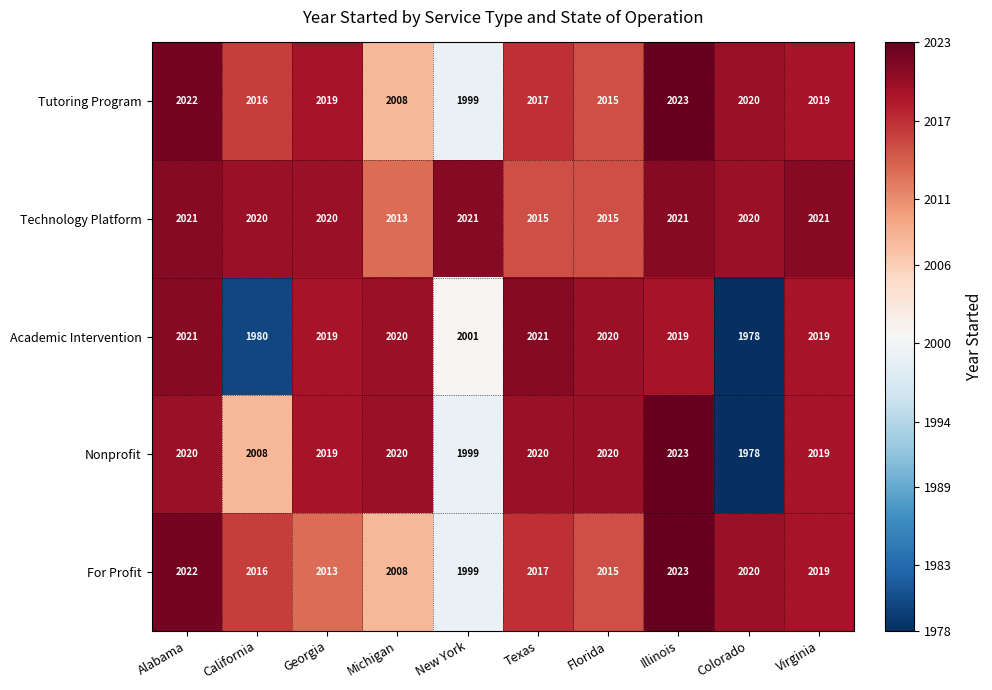

At how many categories does at least one series exceed 1995?

10